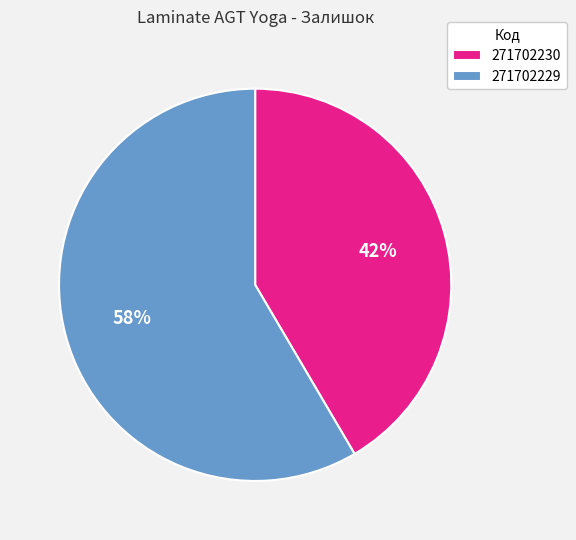

Is the sum of 271702229 and 271702230 greater than half?

Yes